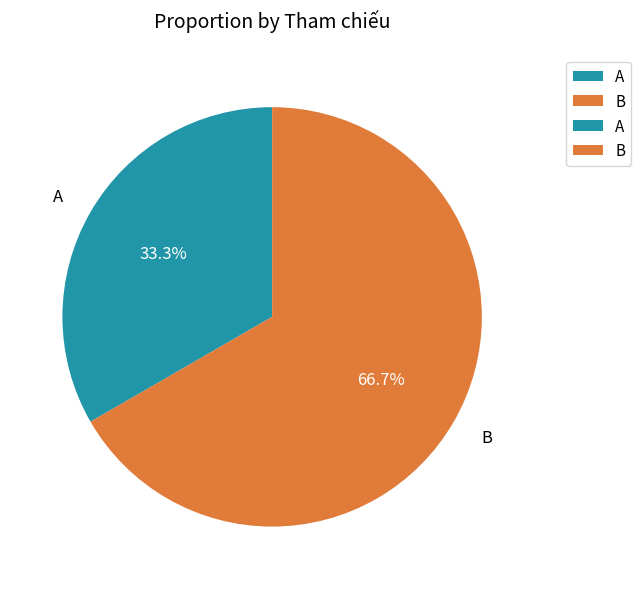

To the nearest percent, what is the difference between the largest and smallest slice percentages?

33%